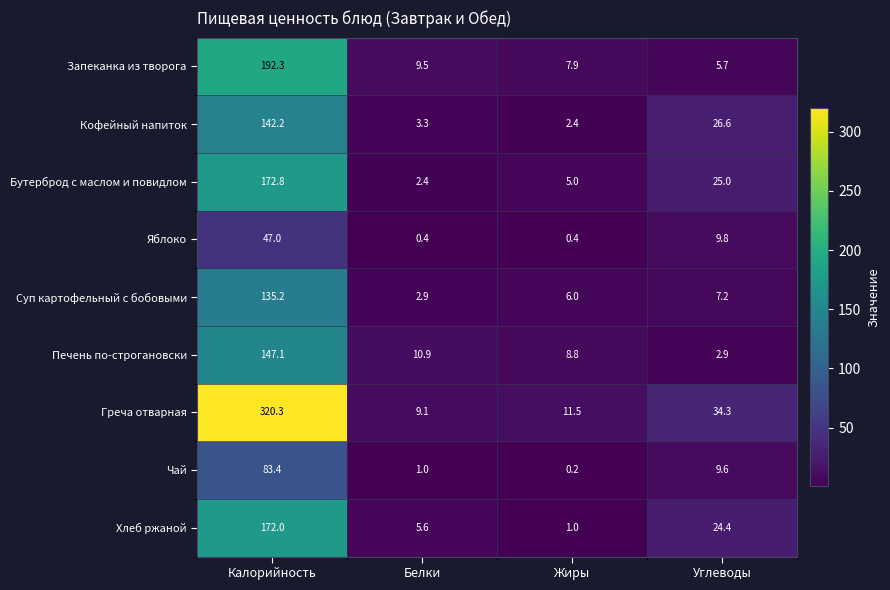

What is the greatest value displayed?

320.3